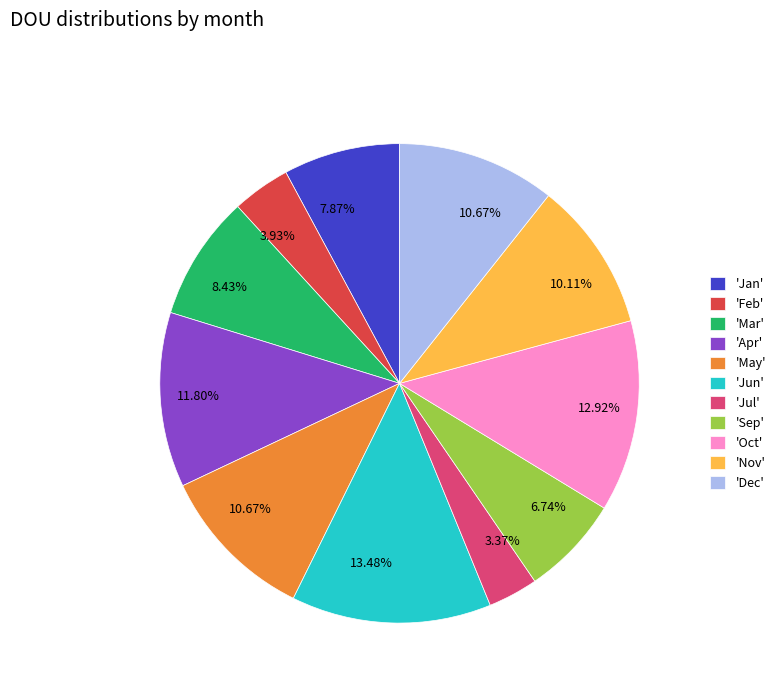

Is there a majority slice in this chart?

No